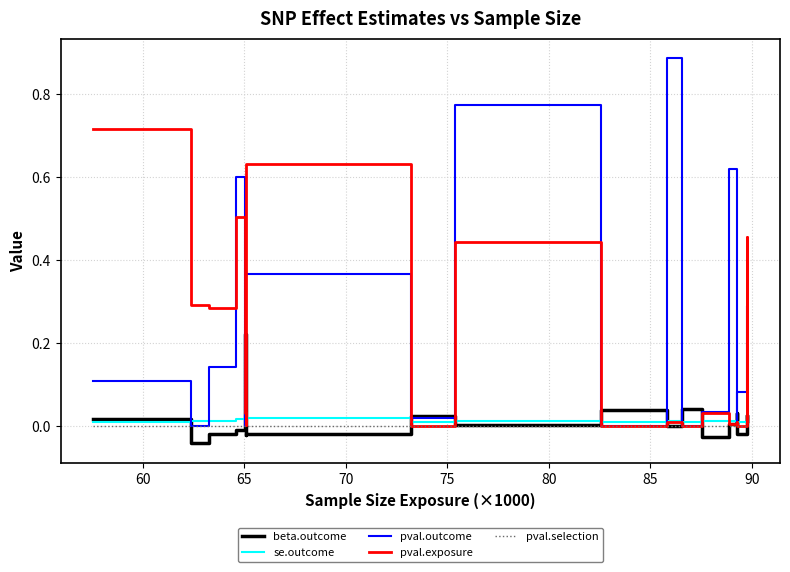

Which series has the largest total across all categories?

pval.outcome